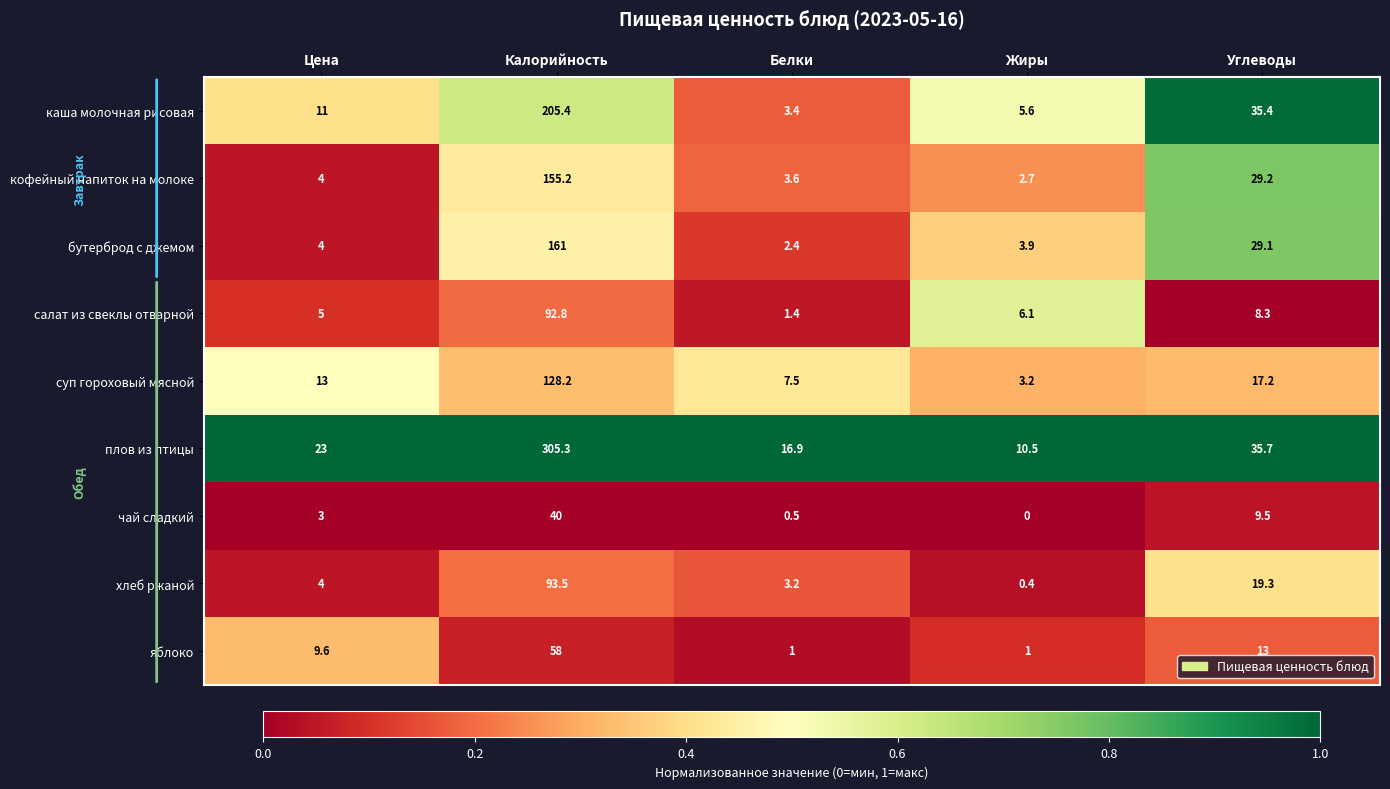

What is the difference between the highest and lowest values at Жиры?

10.5